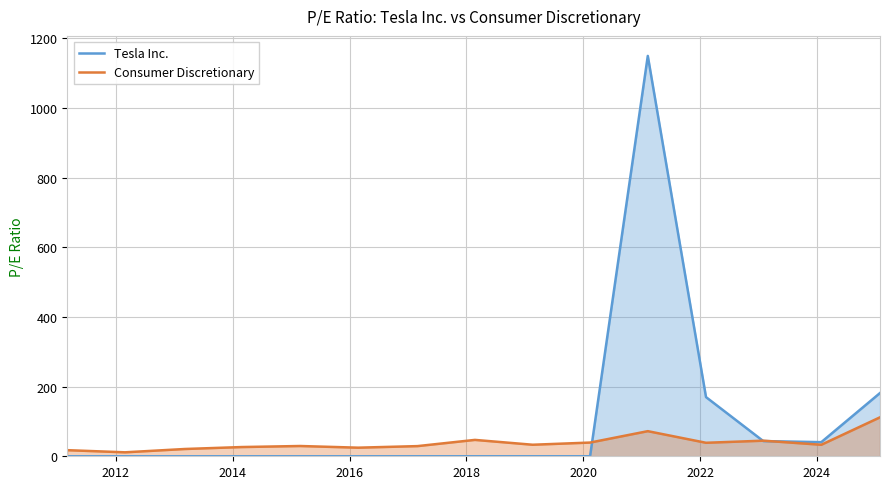

List the series in order of their overall mean, highest first.

Tesla Inc., Consumer Discretionary